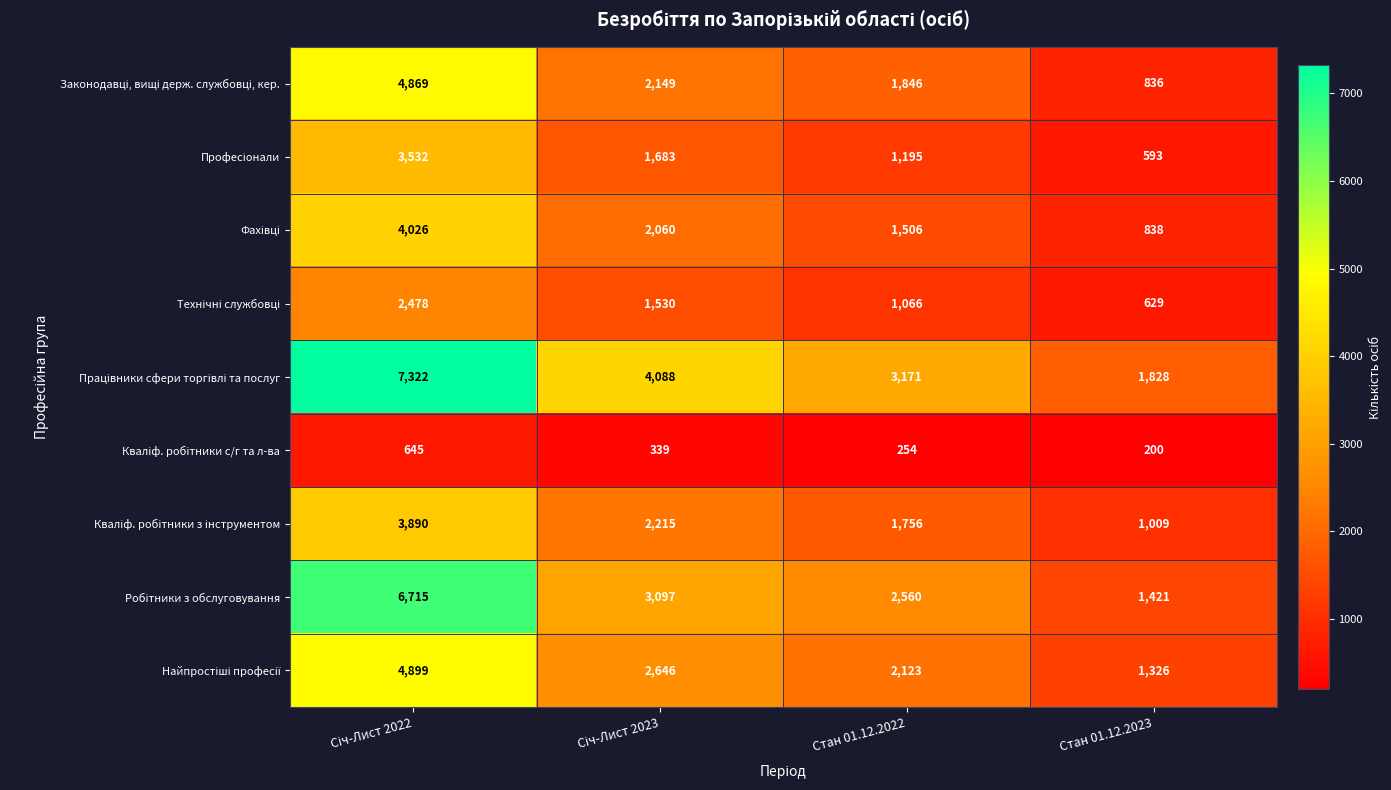

How many distinct data groups are displayed?

9